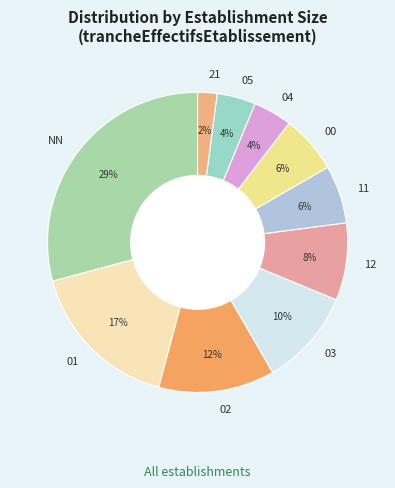

How many segments does this pie chart have?

10